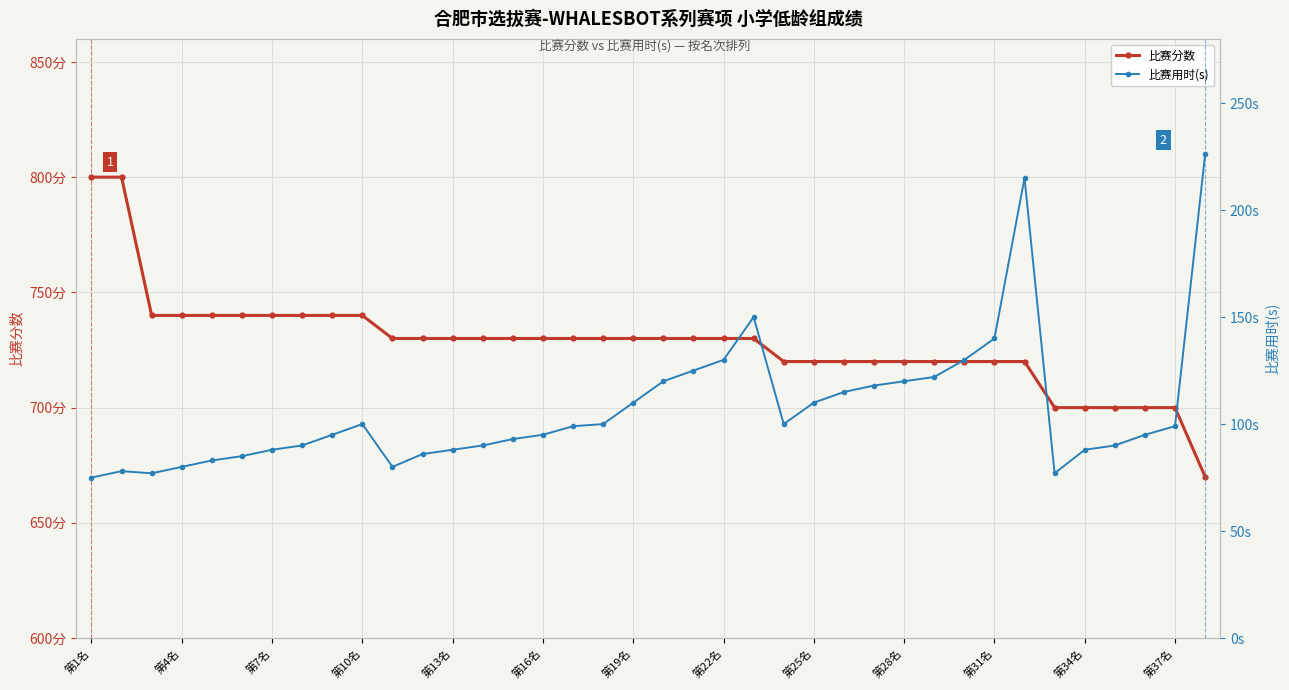

What is the sum of all 比赛用时(s) values?

4062